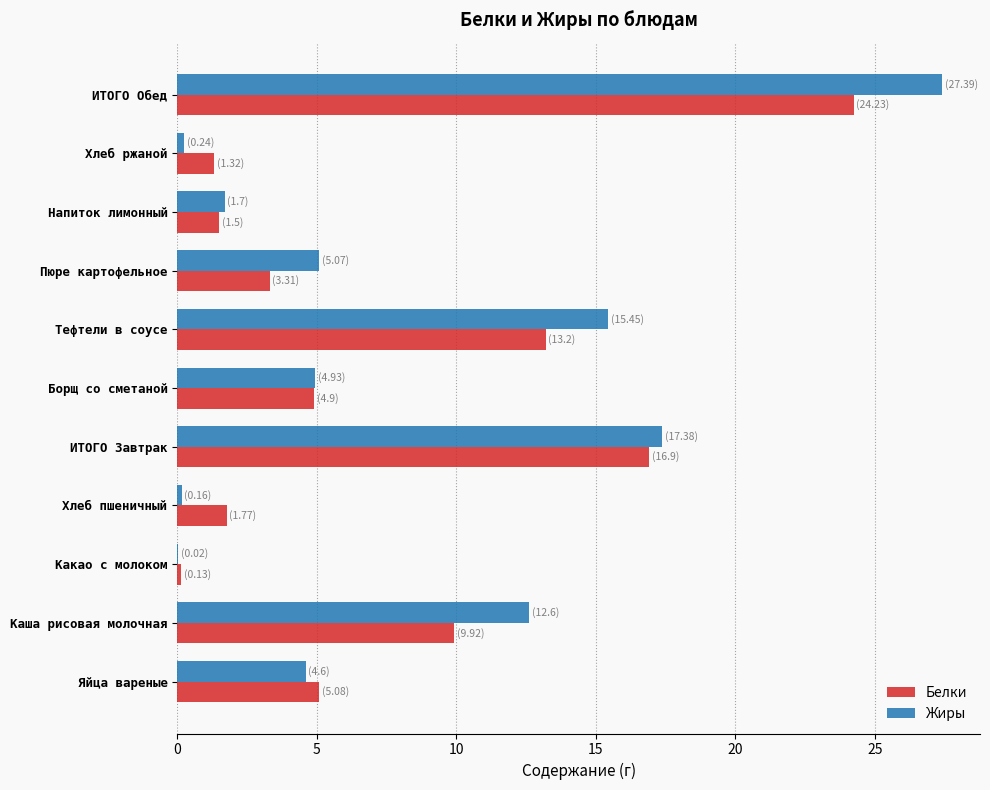

What is the sum of the Белки values at Яйца вареные and ИТОГО Обед?

29.3